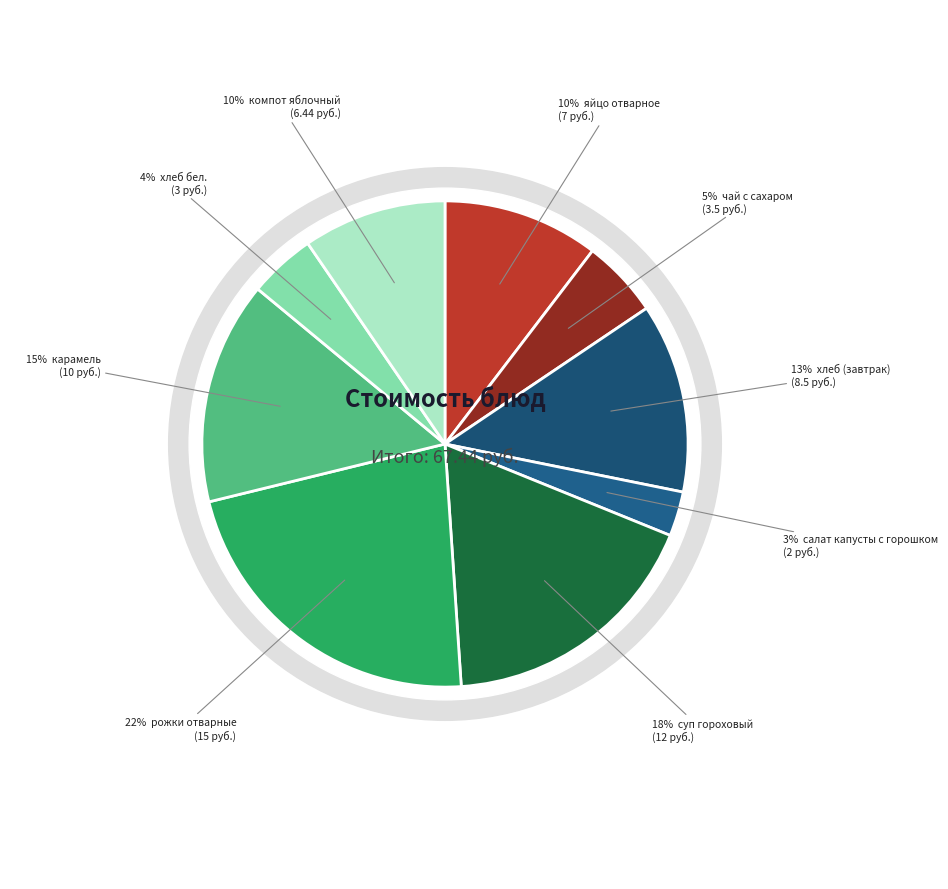

Is there any slice that represents more than half of the pie?

No